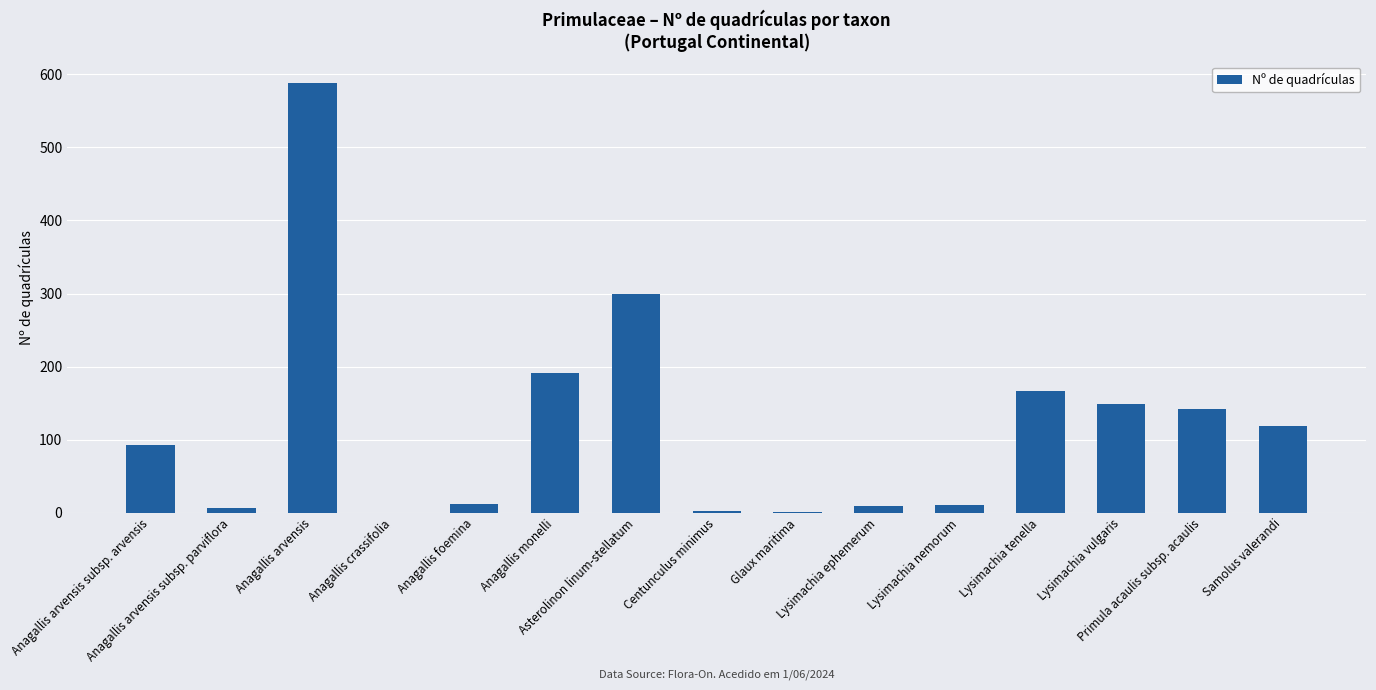

What is the sum of all values?

1787